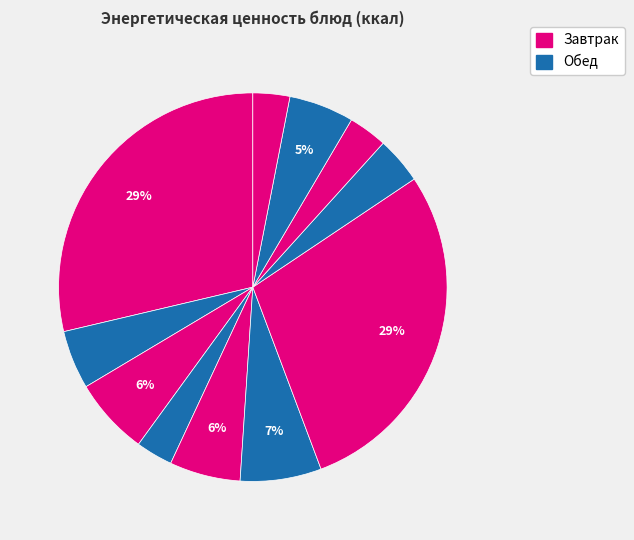

Count the number of slices in the pie.

11